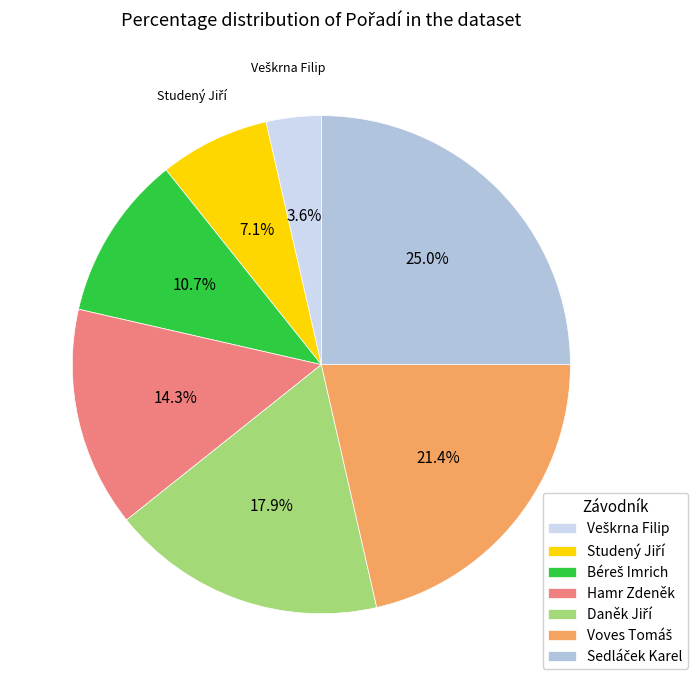

What percentage is NOT represented by Hamr Zdeněk?

85.7%